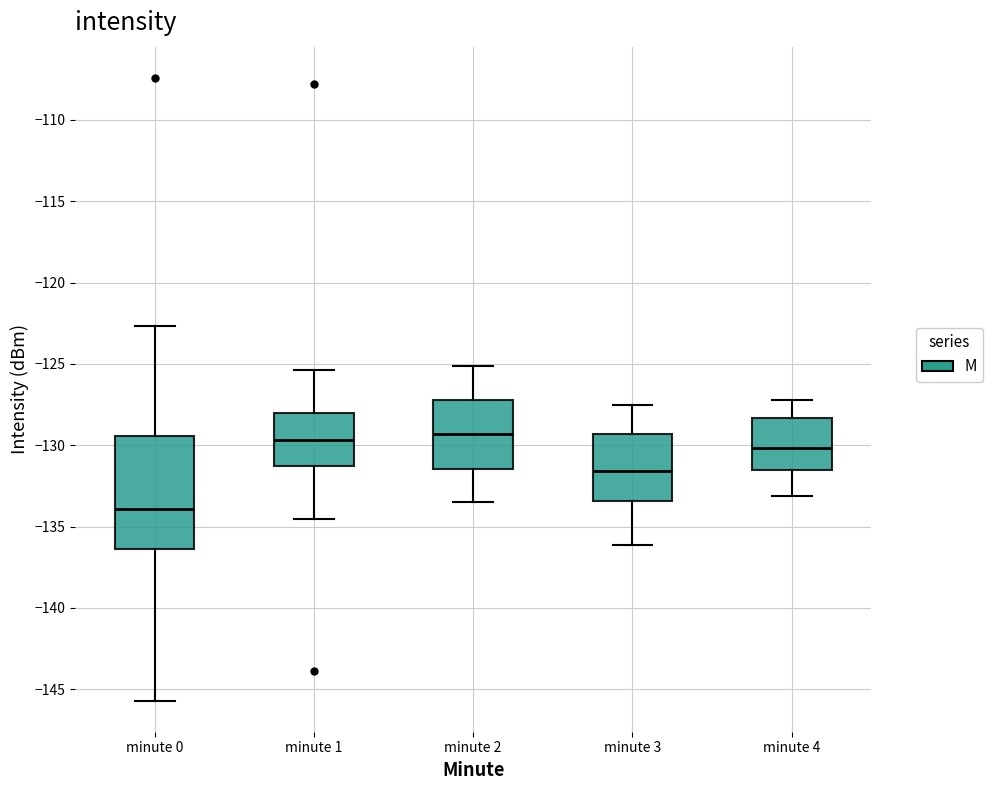

Where does the lower whisker of the box for minute 1 end on the y-axis? The values are not printed on the chart, so give them approximately, as read against the axis.

-134.5